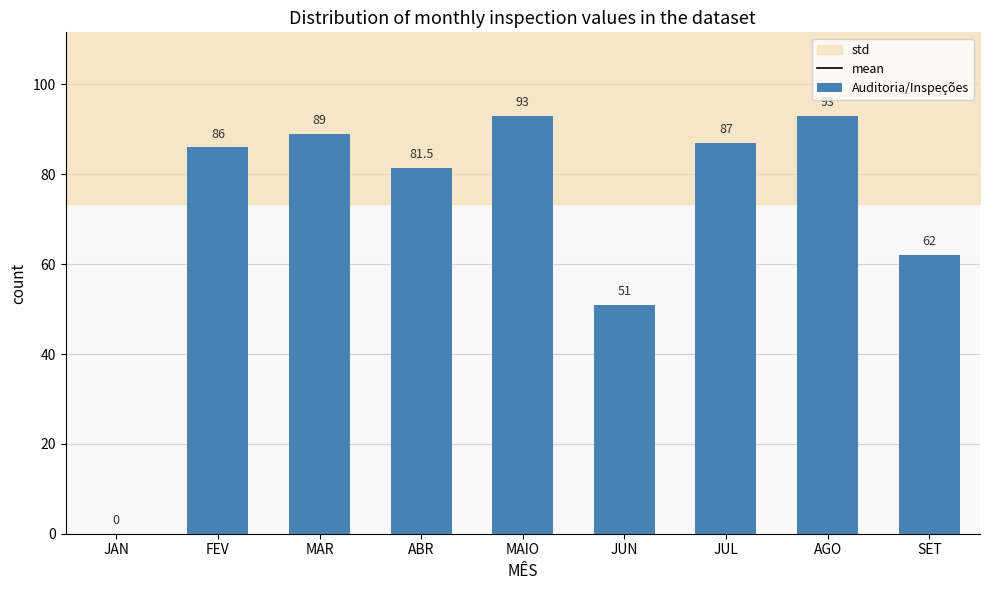

The value at MAIO is 152.5. True or false?

False